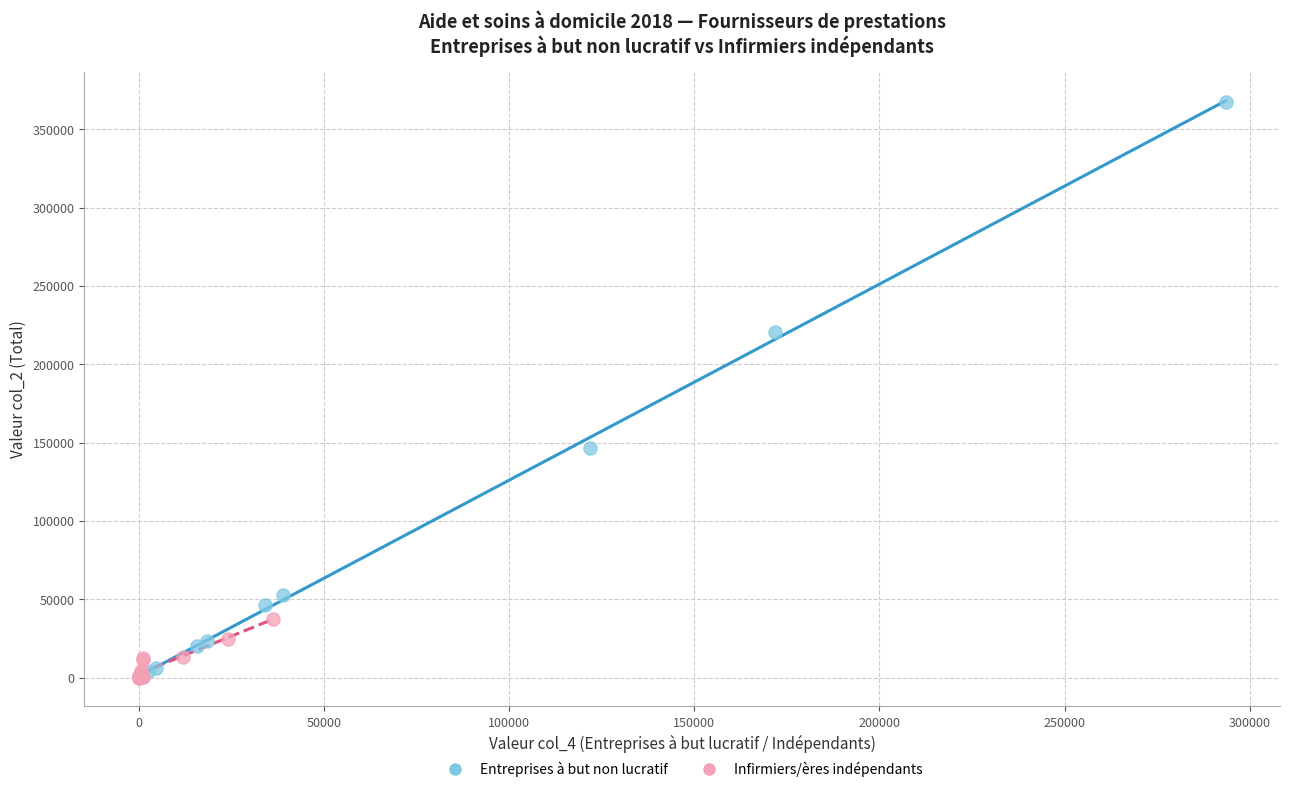

Which series has the widest spread of Y values?

Entreprises à but non lucratif